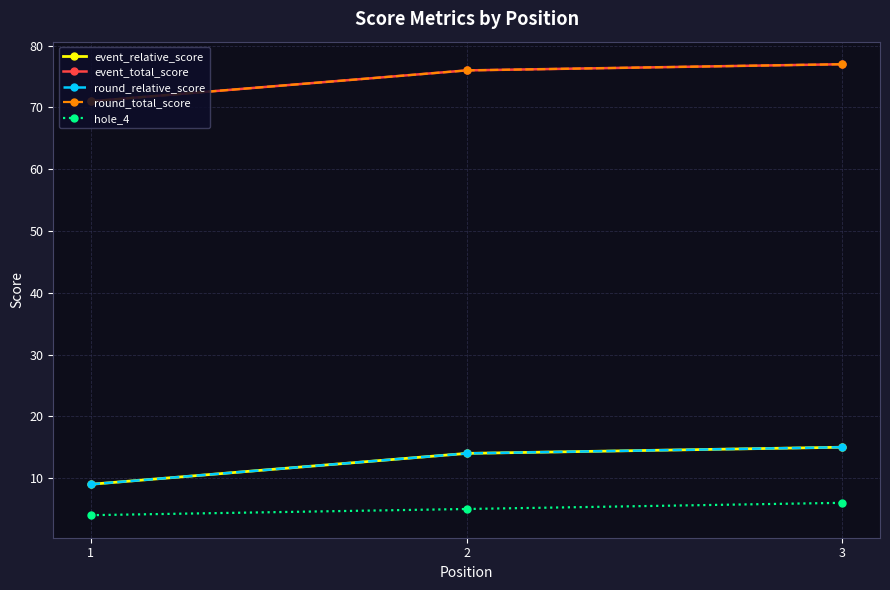

Does the chart have visible grid lines?

Yes